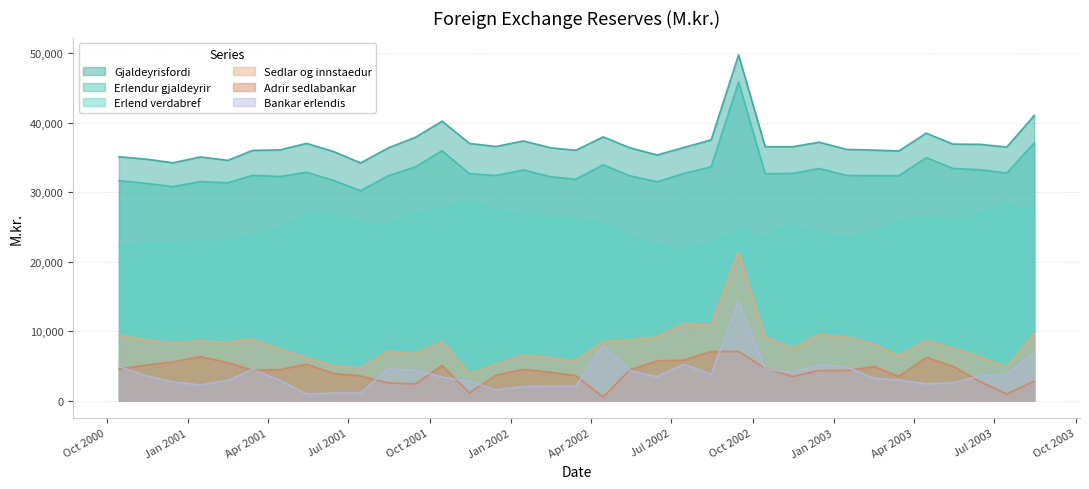

Does the chart have visible grid lines?

Yes